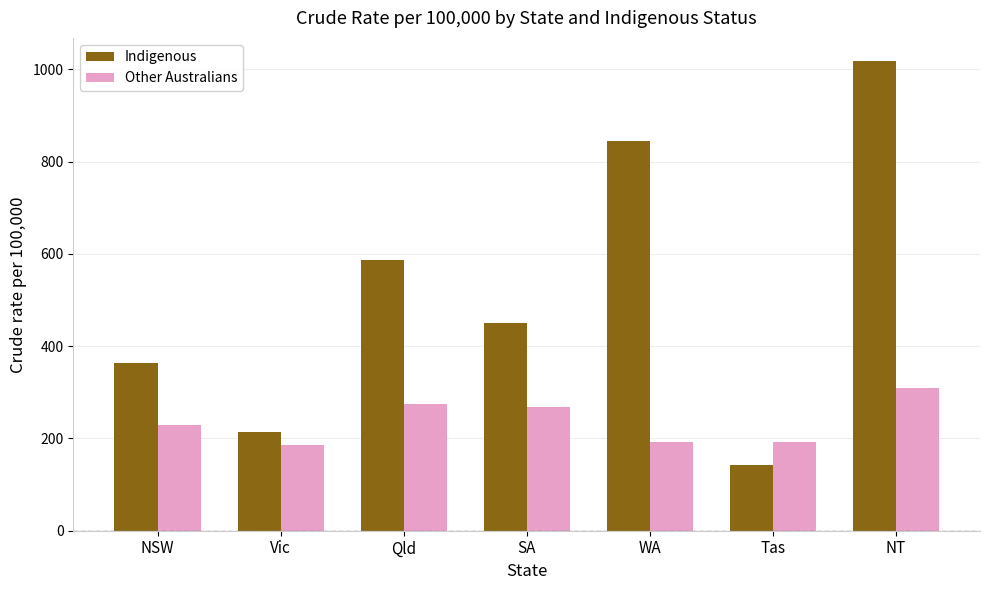

Rank the series at NT from lowest to highest value.

Other Australians, Indigenous